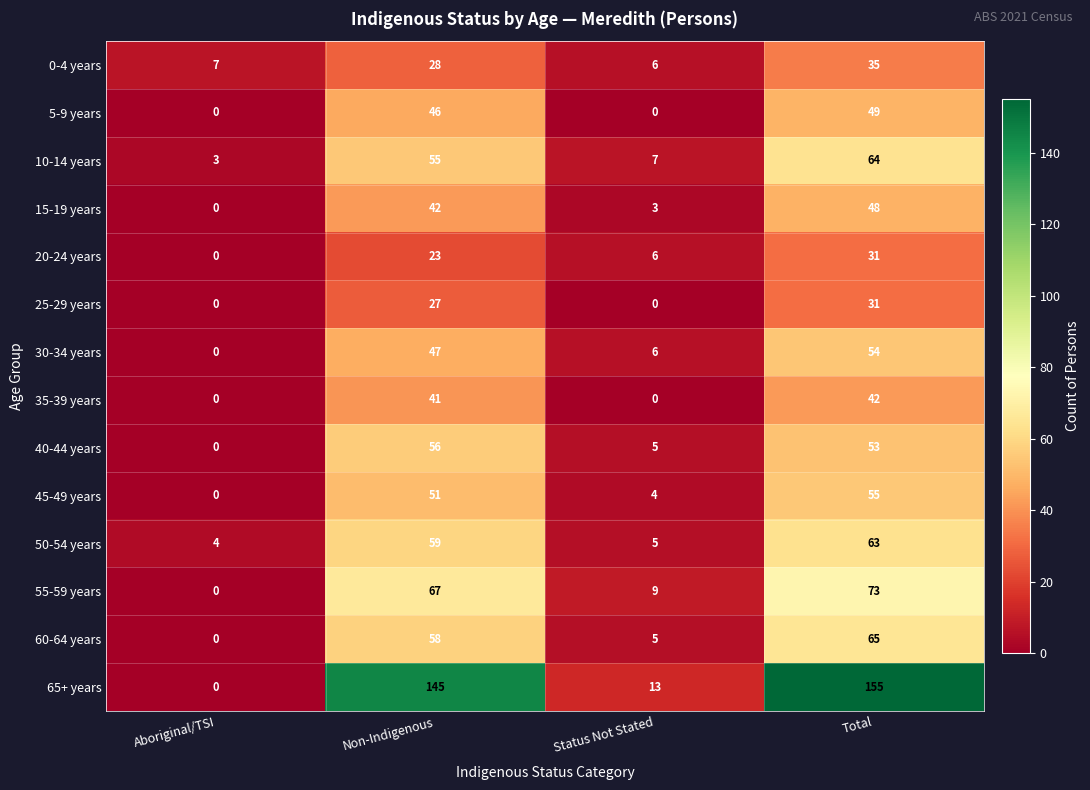

What is the total value across all series at Non-Indigenous?

745